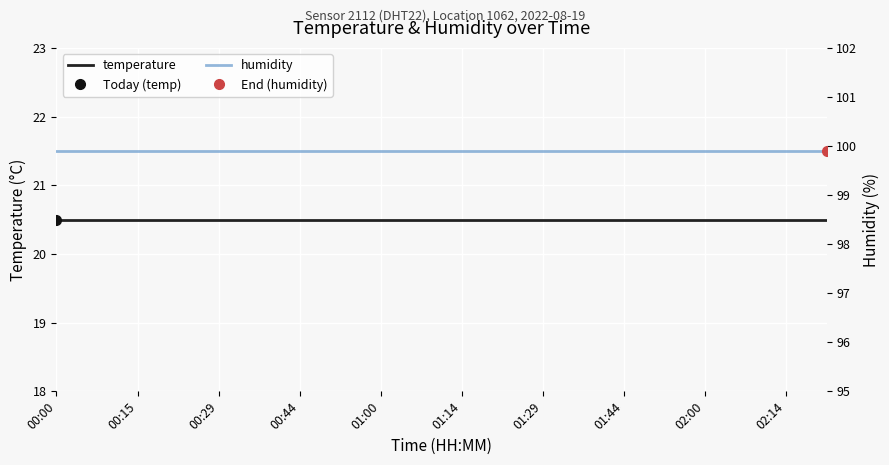

The value of temperature at 01:14 is 20.5. True or false?

True